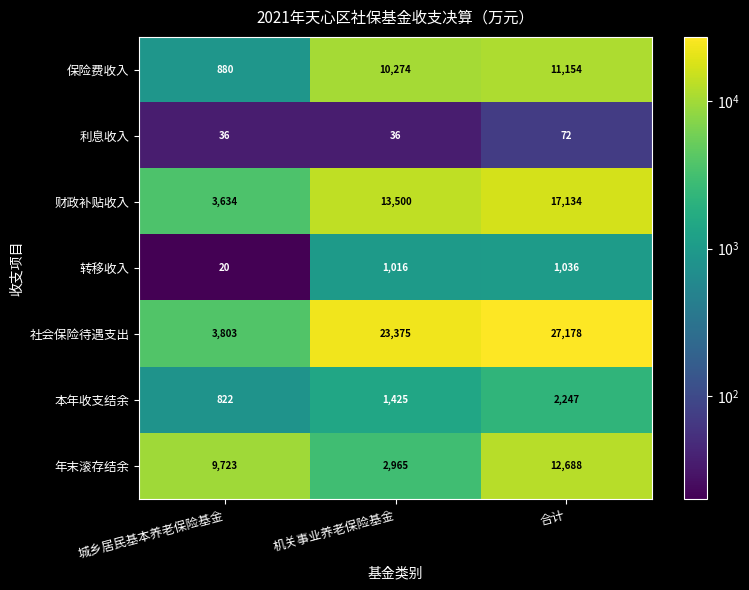

True or false: 社会保险待遇支出 has a value of 3803 at 城乡居民基本养老保险基金.

True